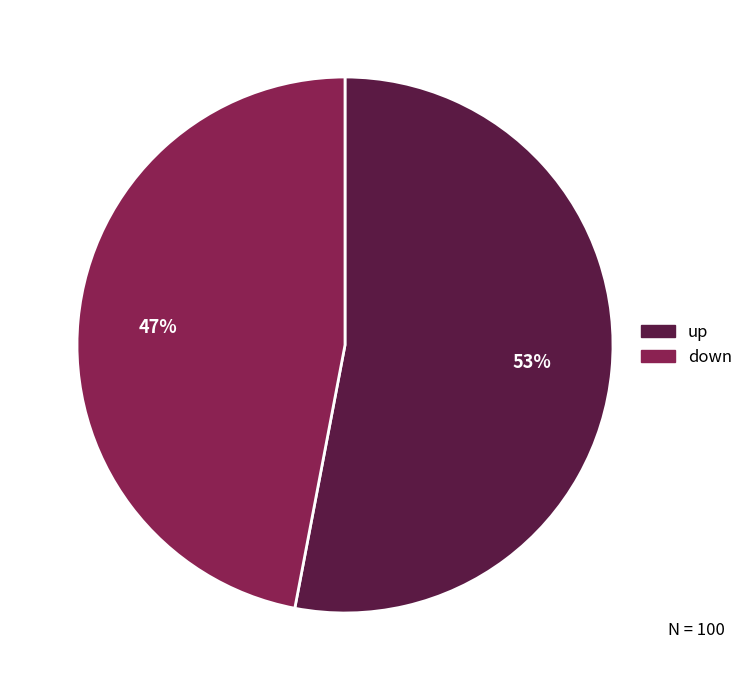

To the nearest percent, what is the average slice percentage?

50%